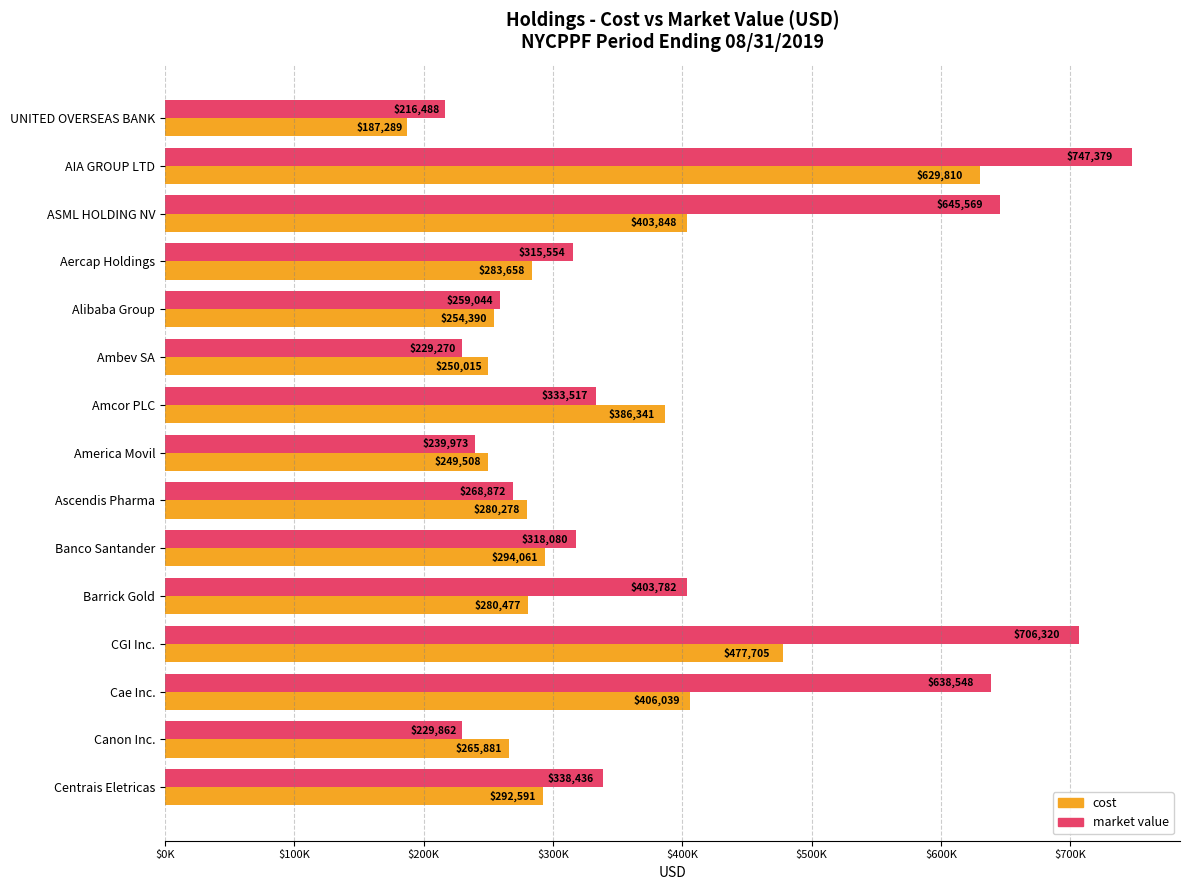

What are all the series names shown in the legend?

cost, market value